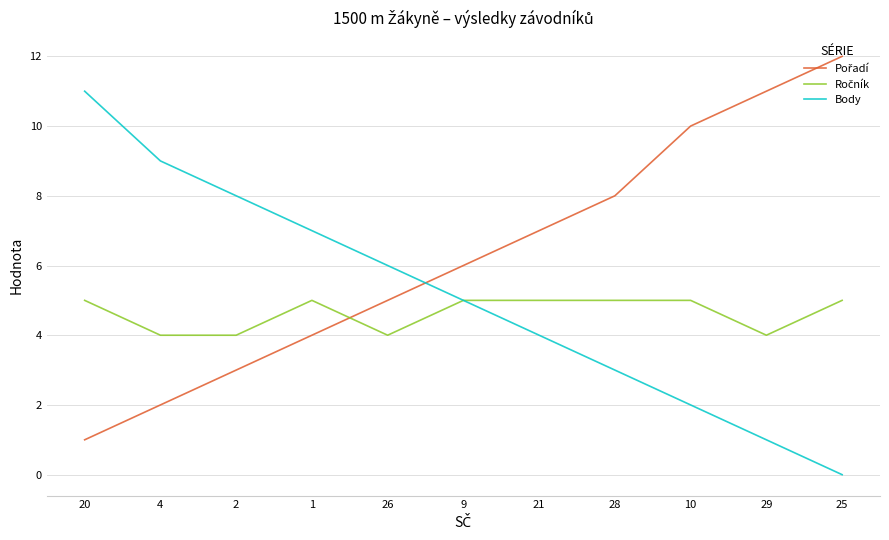

What is the greatest value displayed?

12